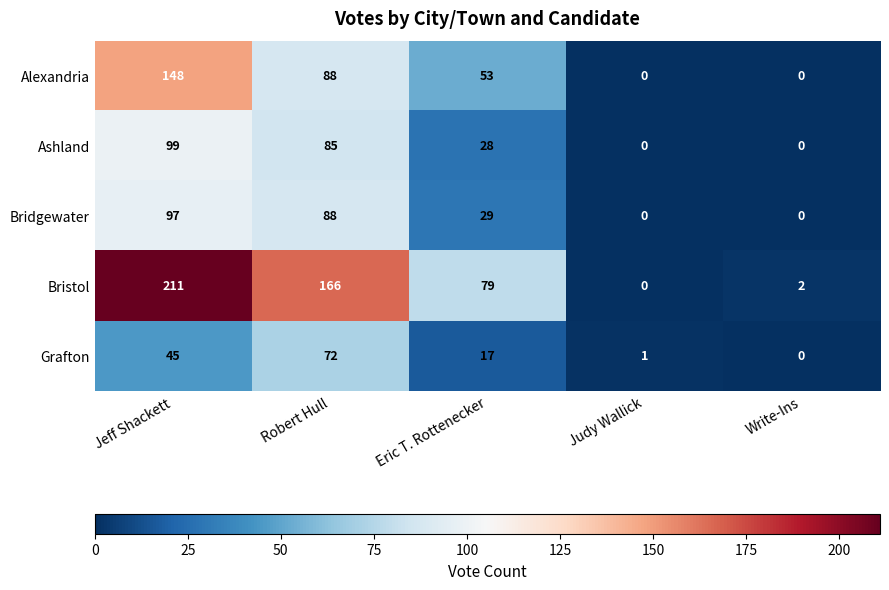

What is the sum of all Grafton values?

135